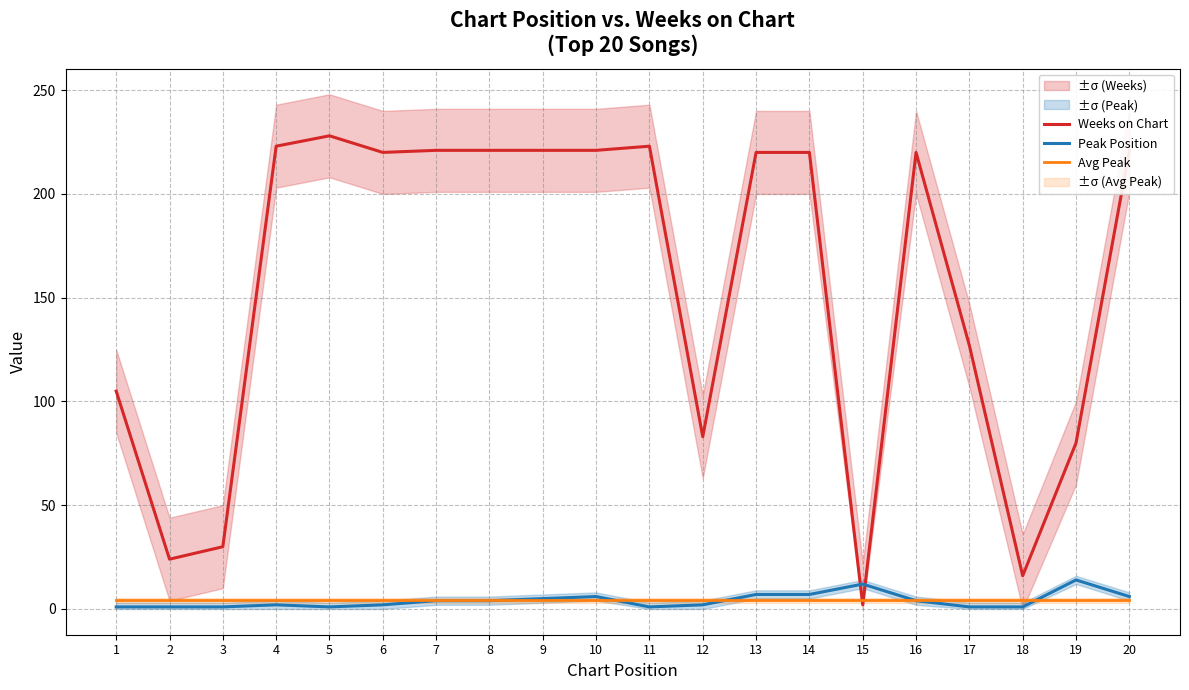

Does the chart have visible grid lines?

Yes